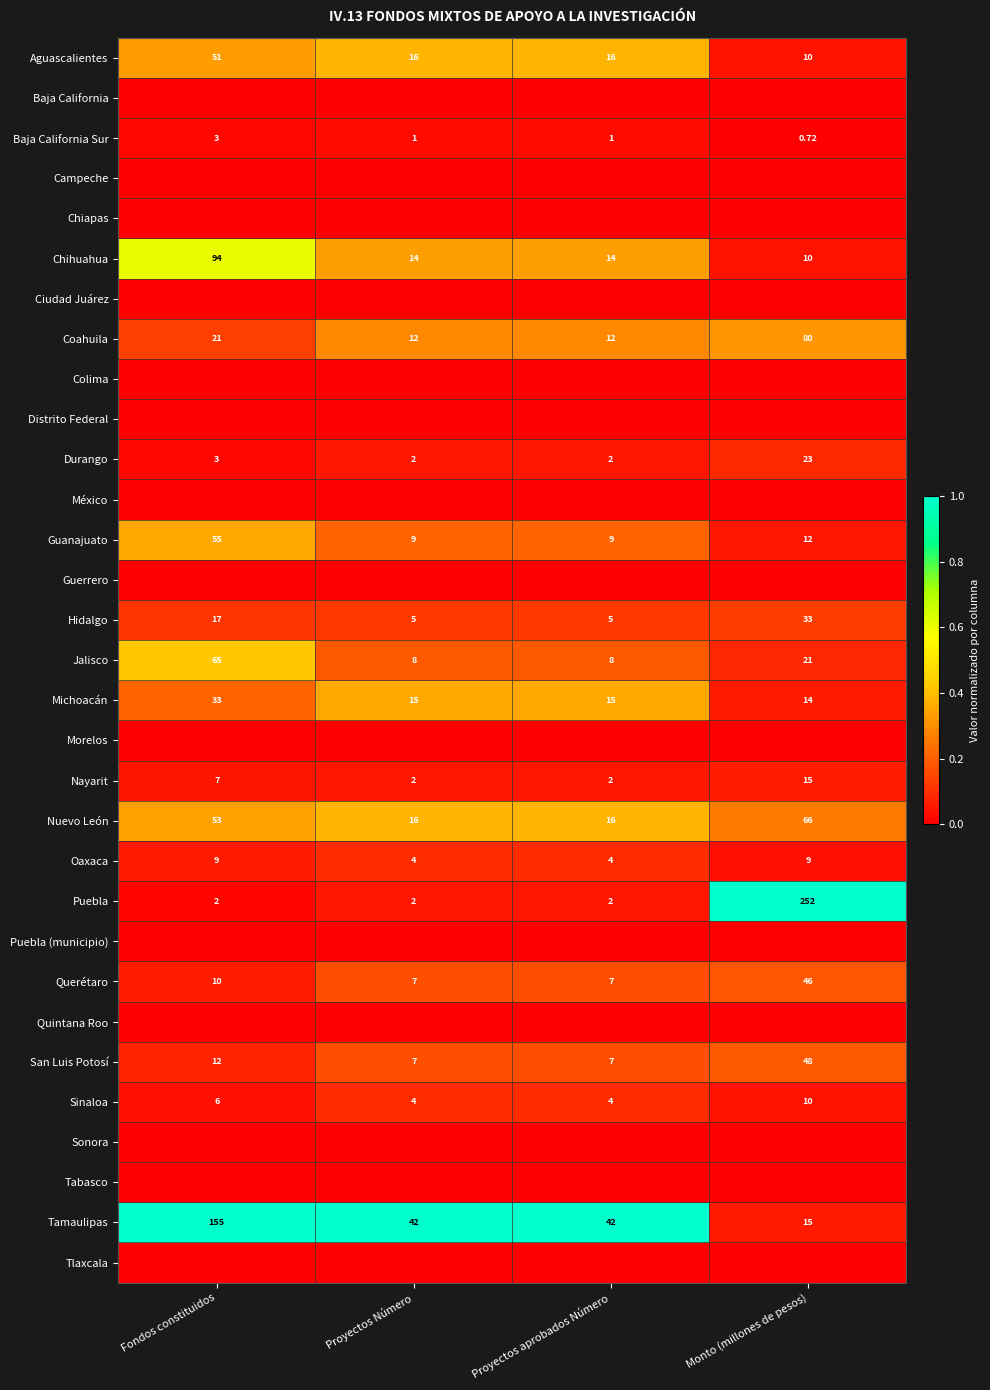

Which category has the lowest value across all series?

Fondos constituidos